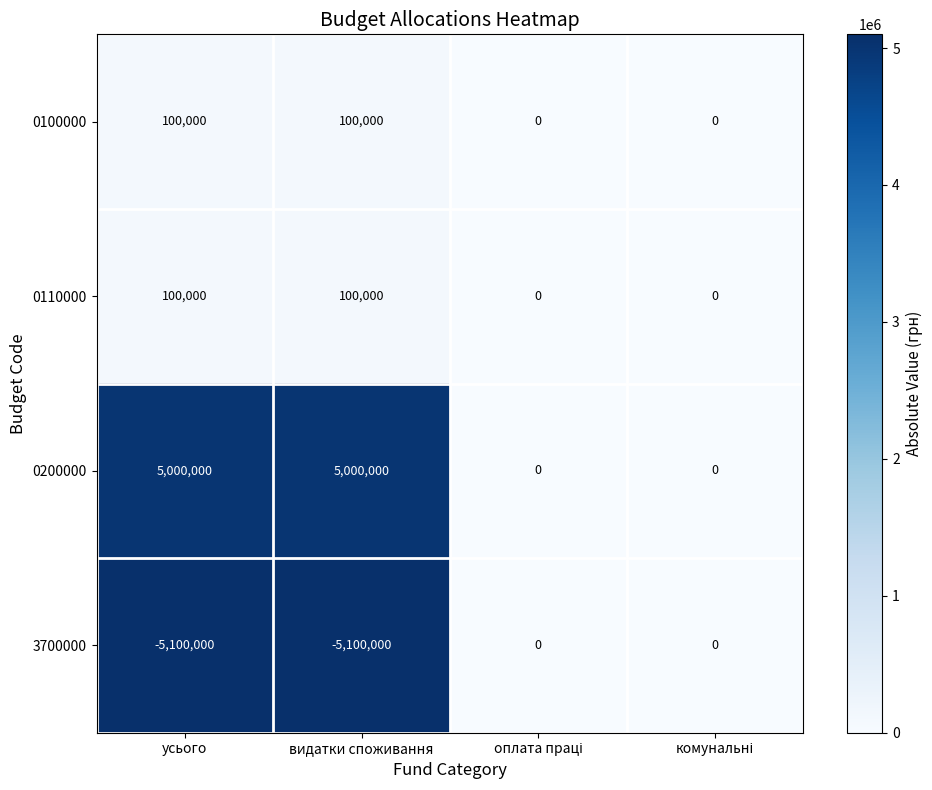

Reading left to right, transcribe all the data shown in this chart.

0100000: 100000	100000	0	0
0110000: 100000	100000	0	0
0200000: 5000000	5000000	0	0
3700000: -5100000	-5100000	0	0